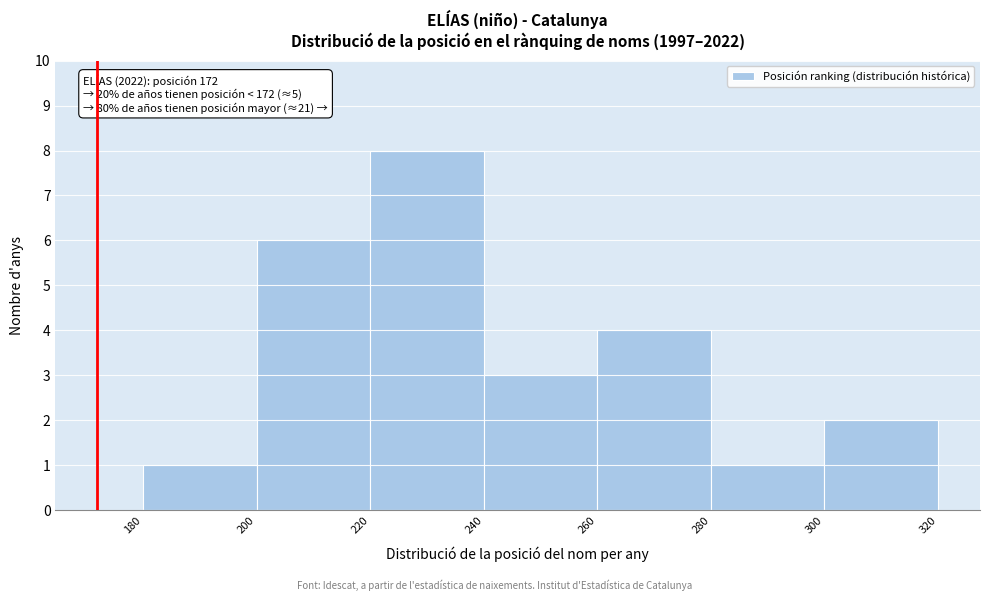

Over which range of the x-axis is the bar tallest?

220 to 240